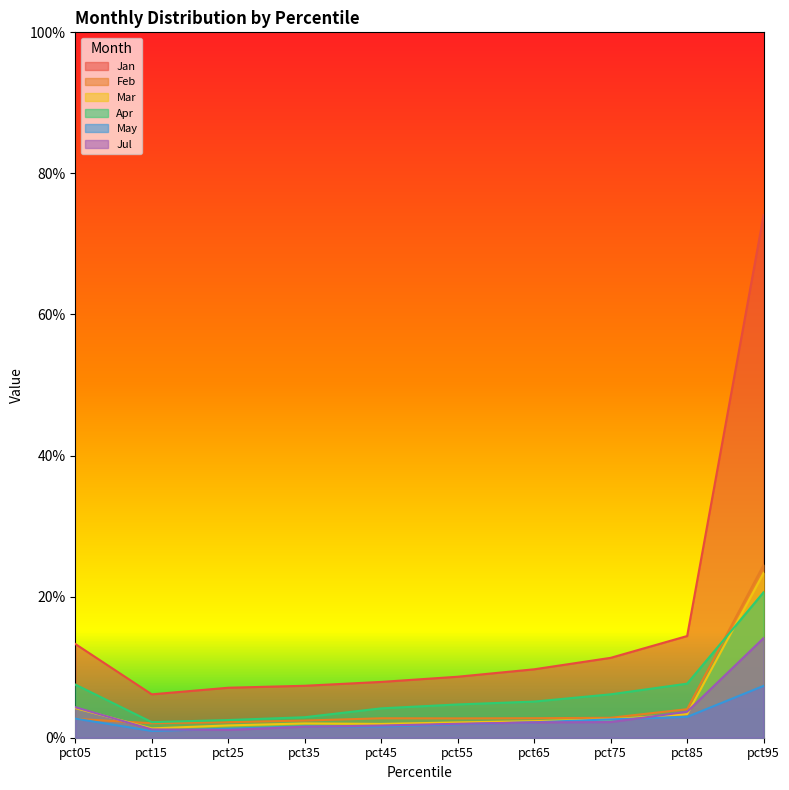

What are all the series names shown in the legend?

Jan, Feb, Mar, Apr, May, Jul